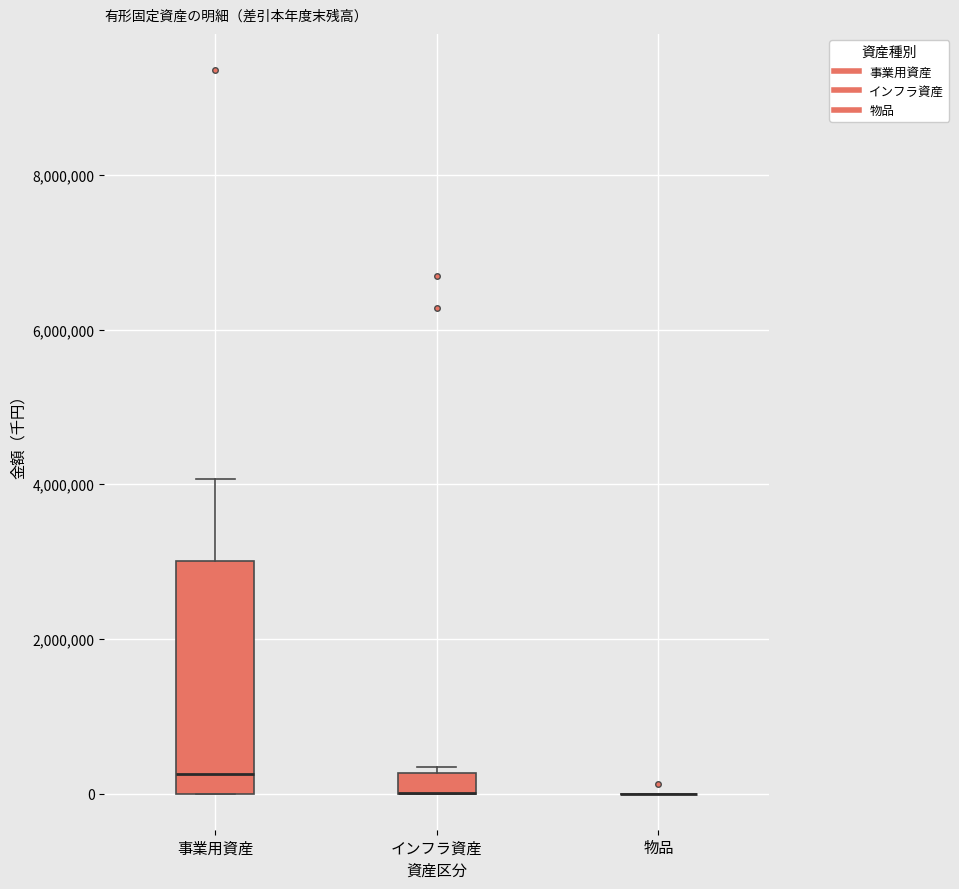

Comparing the boxes themselves (not the whiskers), which one is the tallest?

事業用資産